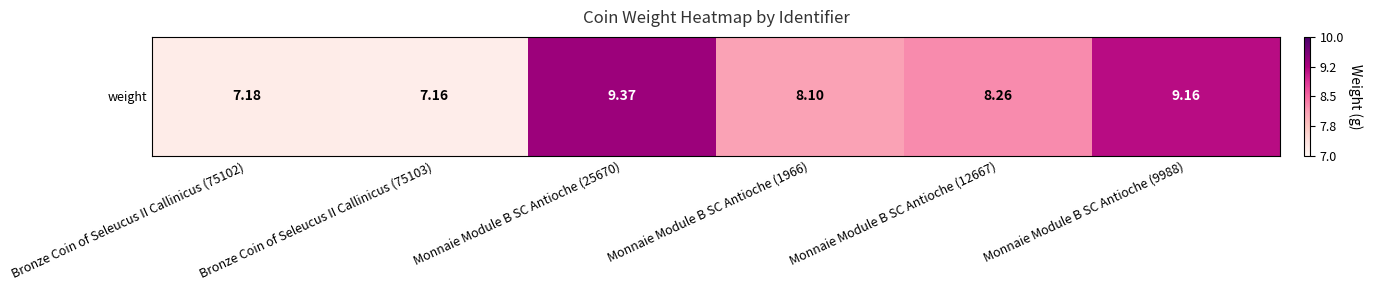

At which label does the data first exceed 8?

Monnaie Module B SC Antioche (25670)